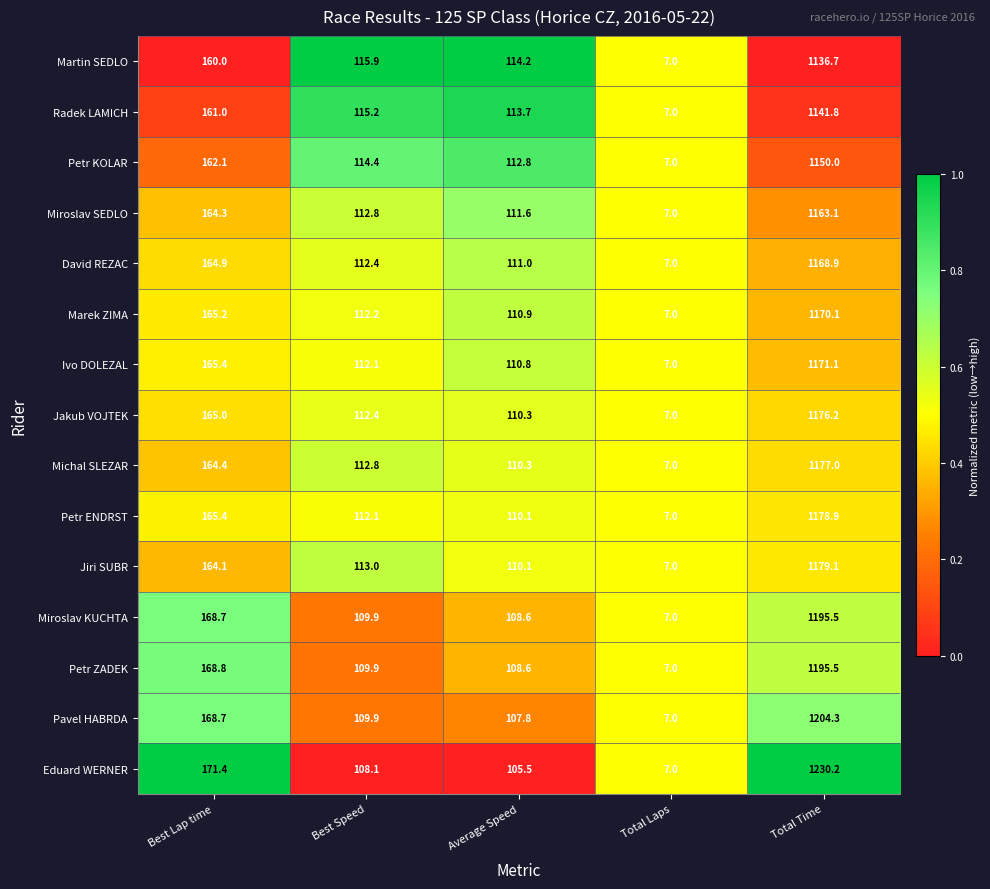

What value does the Michal SLEZAR series have at Total Laps?

7.0